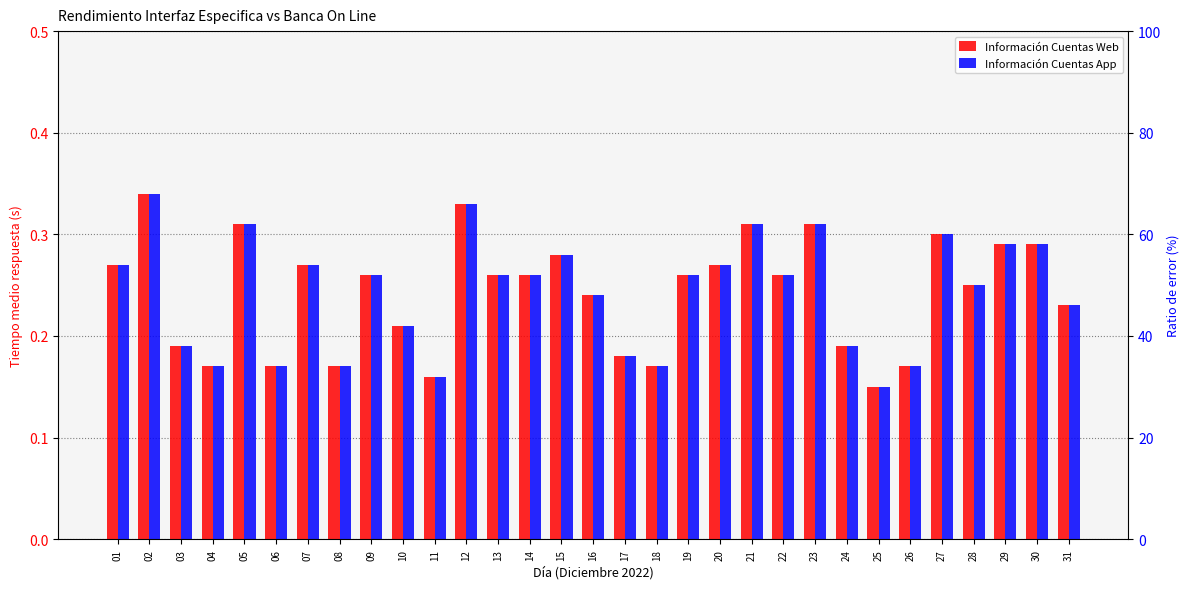

What is the sum of all Información Cuentas App values?

7.5